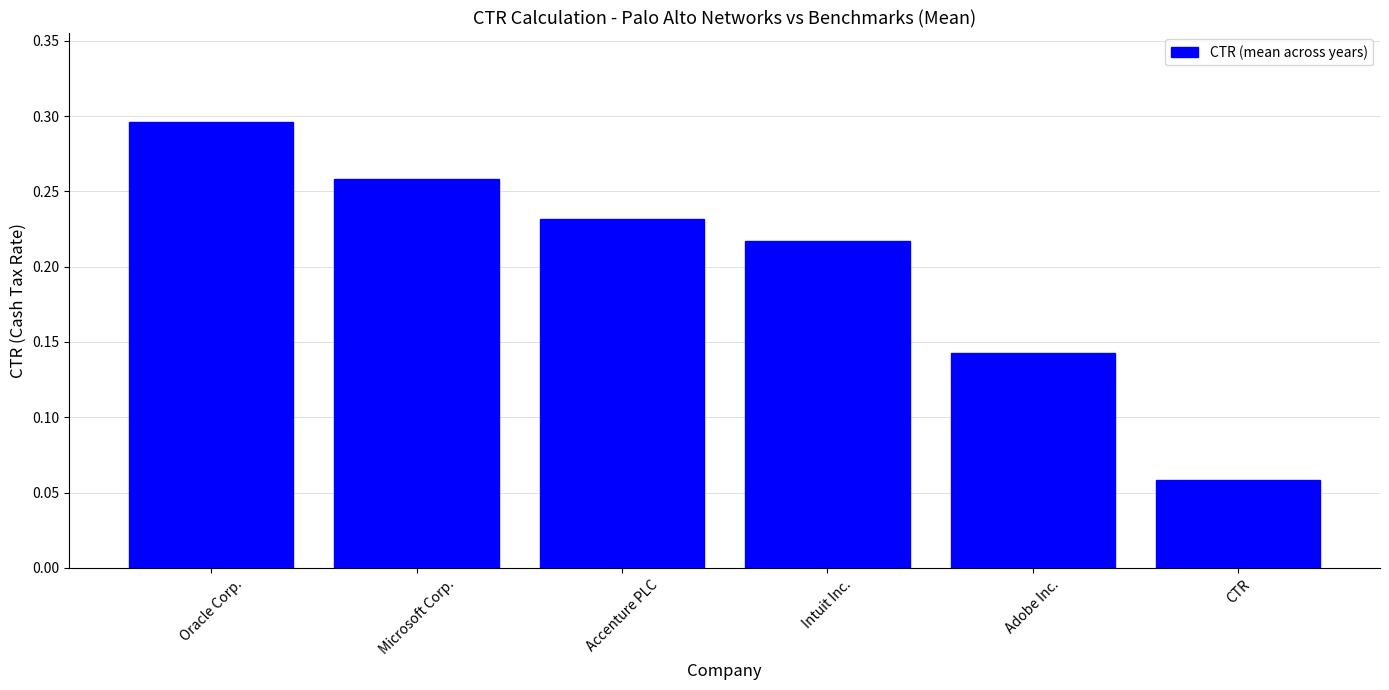

At which category does the chart reach its minimum across all series?

CTR